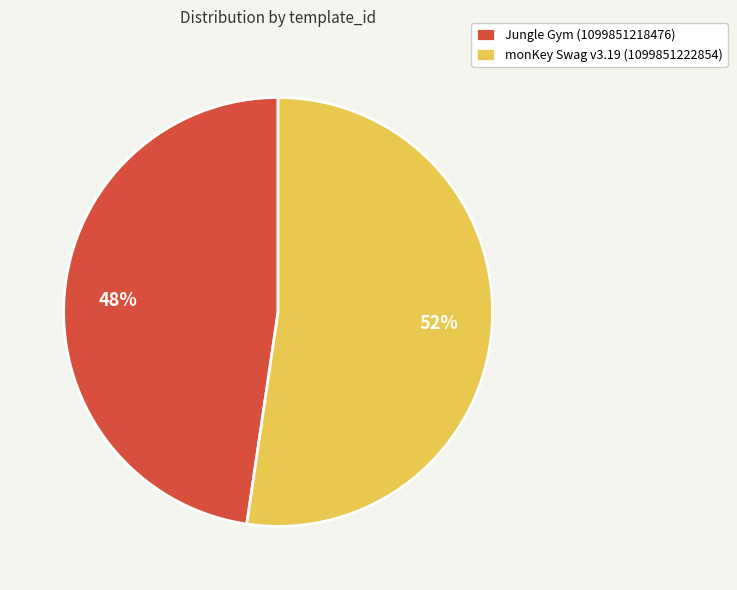

What is the largest slice in the pie chart?

monKey Swag v3.19 (1099851222854)